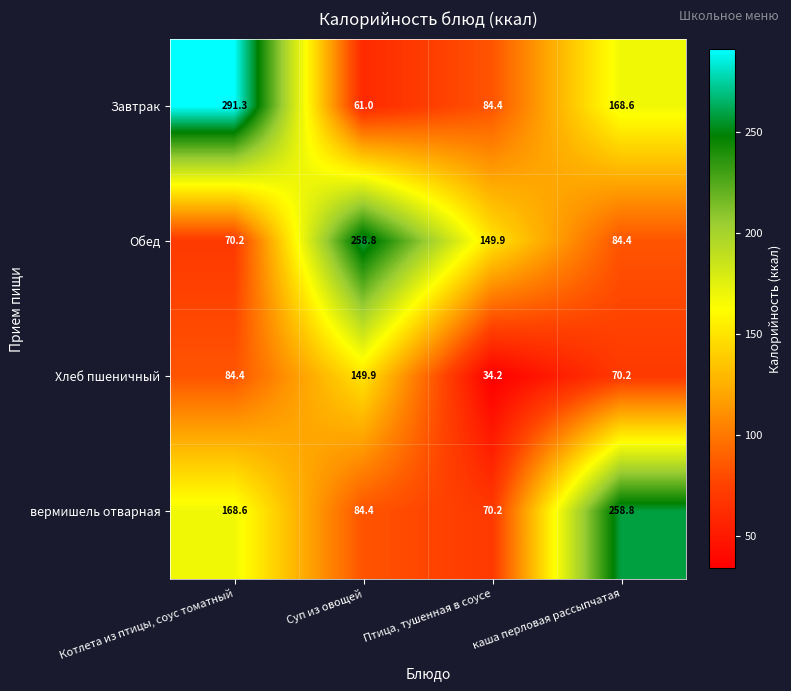

Which label corresponds to the smallest value in the chart?

Птица, тушенная в соусе